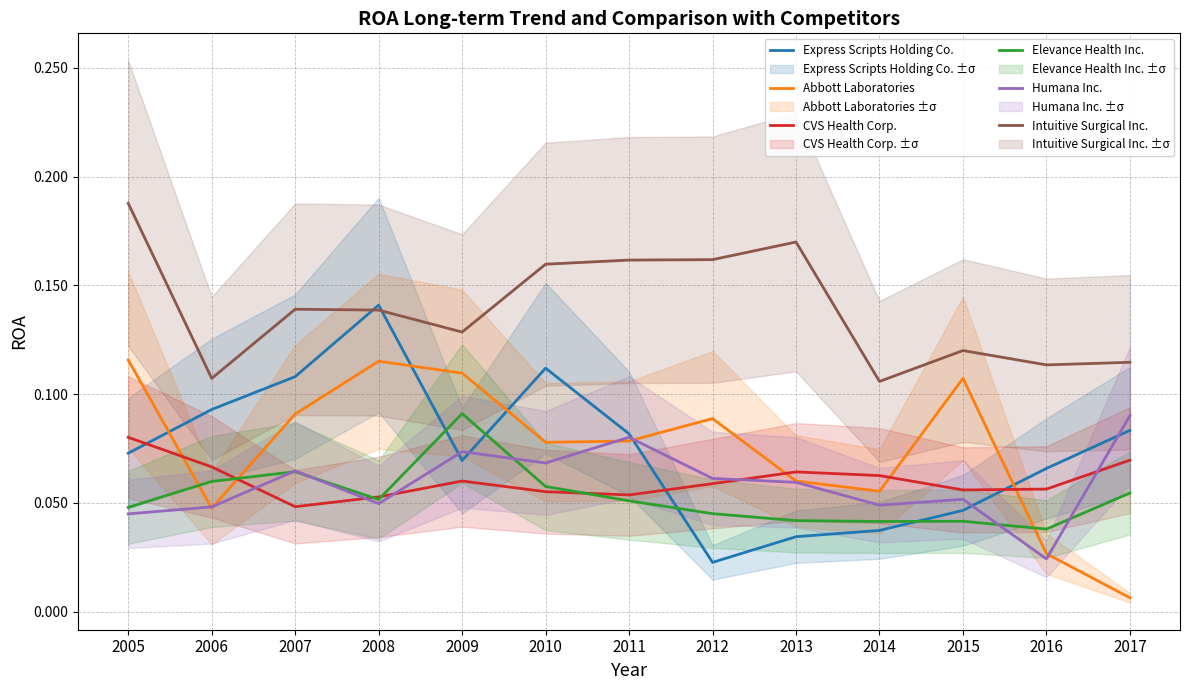

Is this an area chart (filled region under the line)?

No